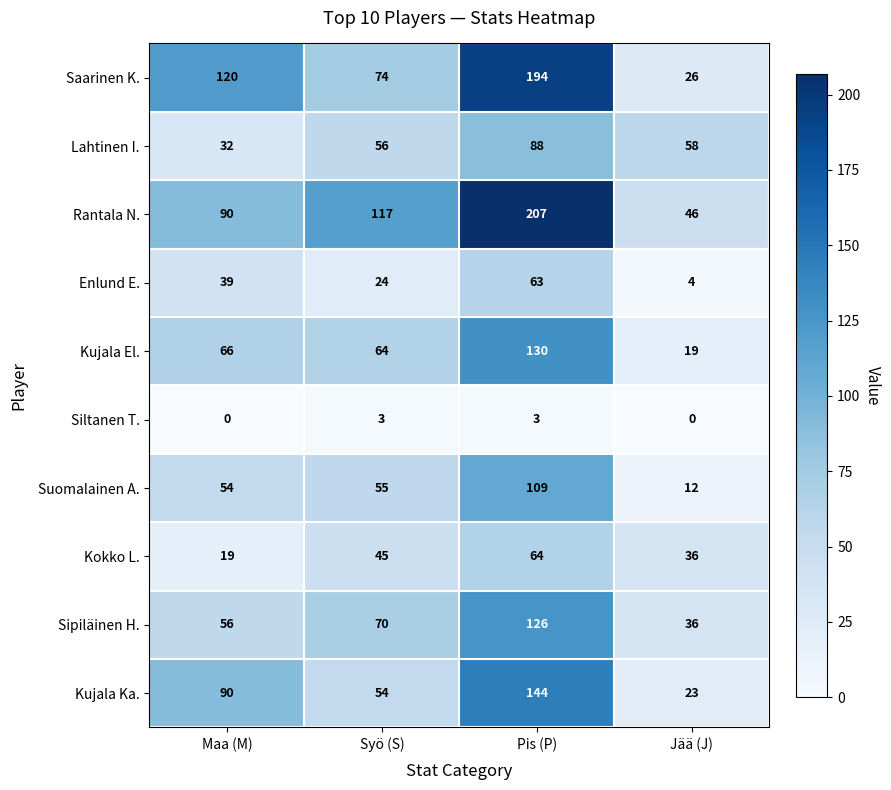

At which category is the sum across all series the highest?

Pis (P)